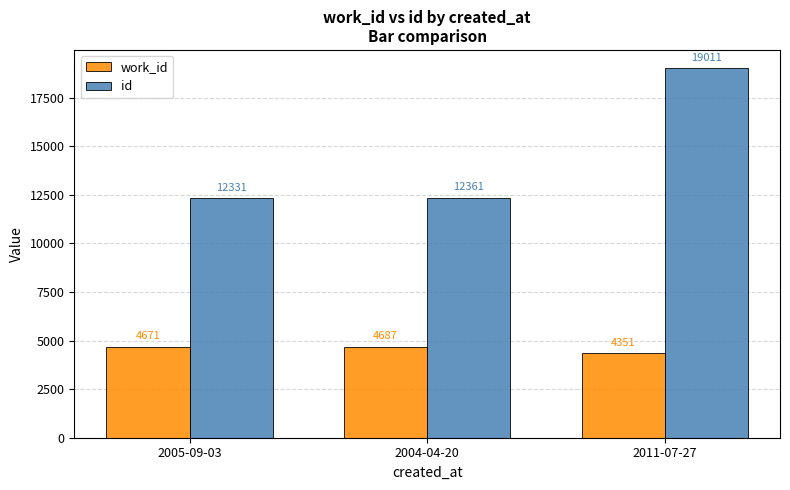

What is the spread (max minus min) of values at 2005-09-03?

7660